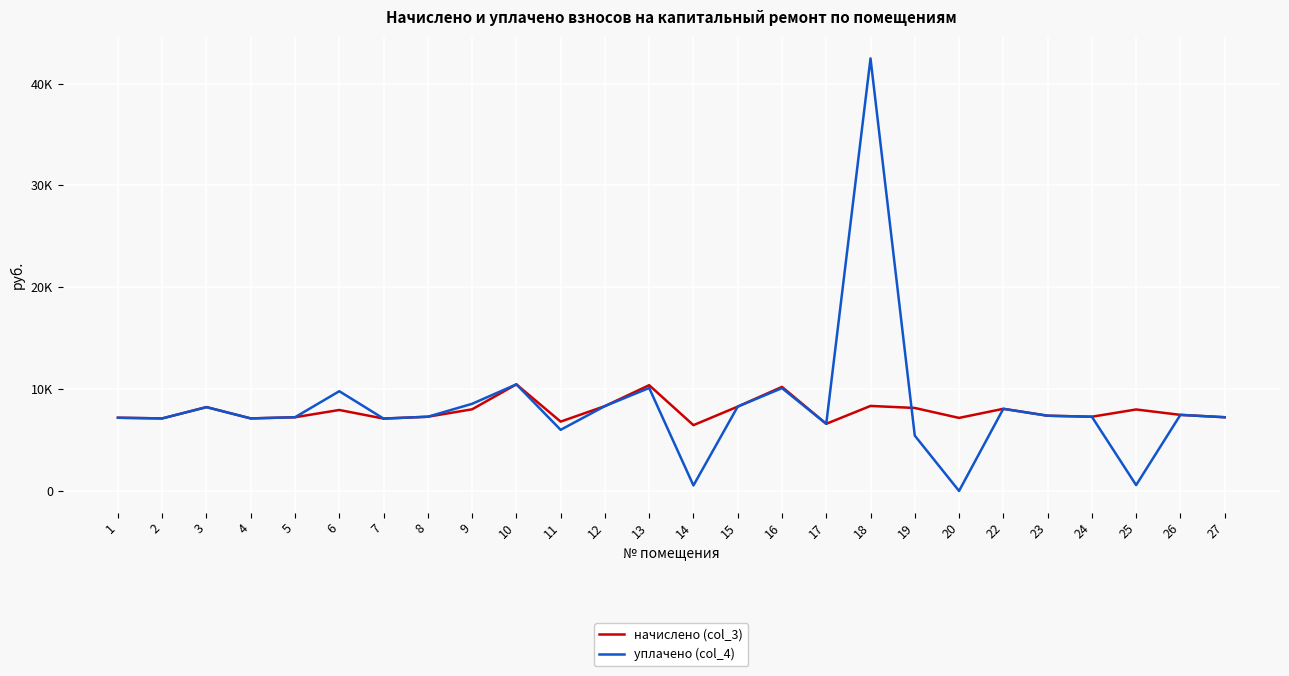

Does the chart display data point markers on the line(s)?

No